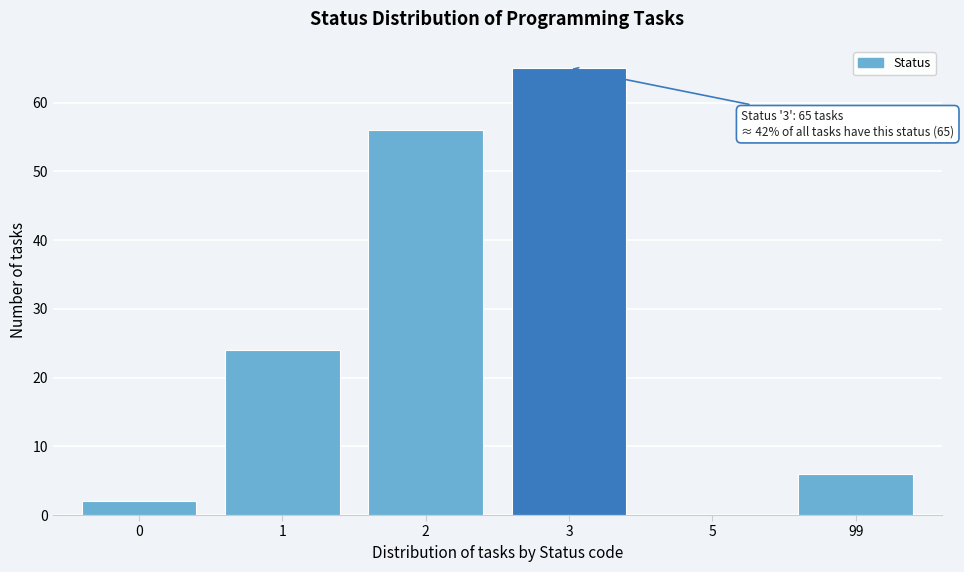

Reading left to right, transcribe all the data shown in this chart.

0=2	1=24	2=56	3=65	5=0	99=6